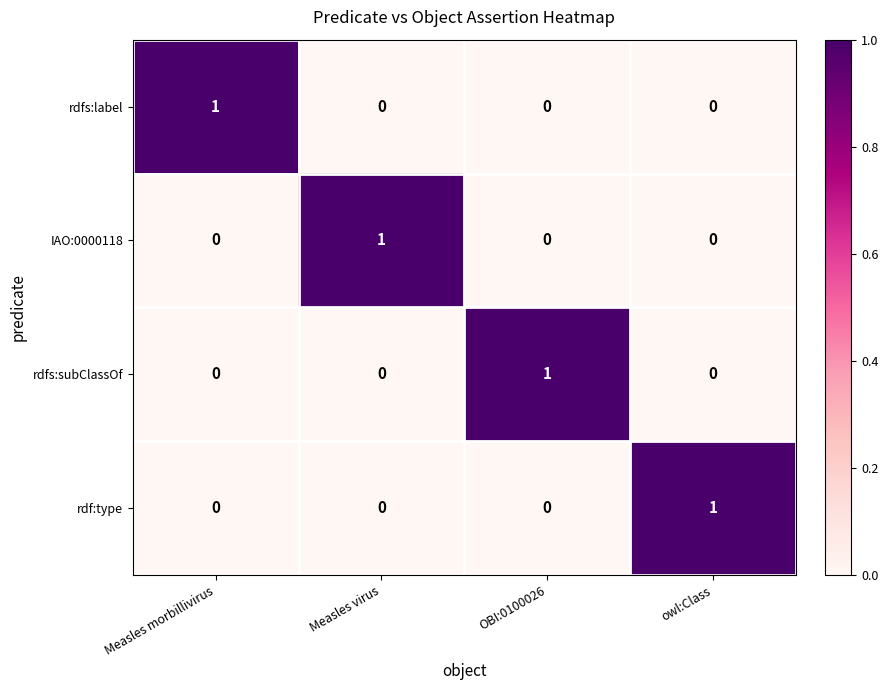

At how many categories does at least one series exceed 0?

4